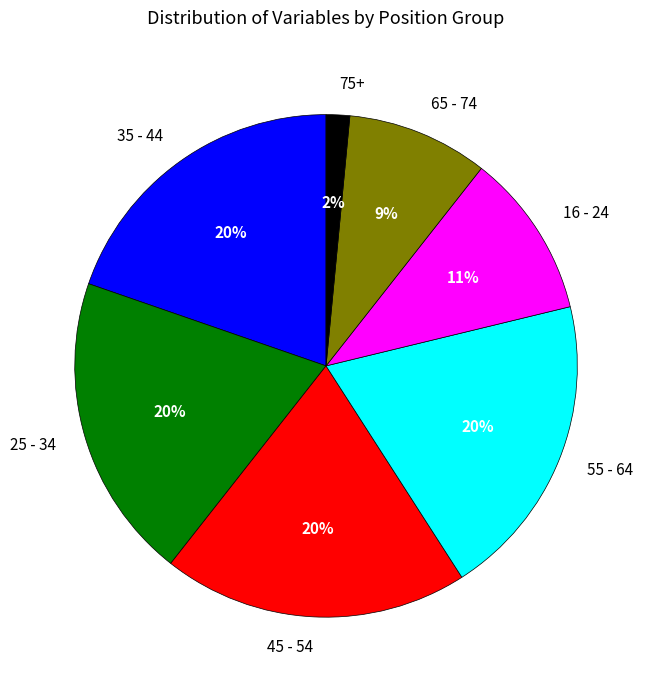

To the nearest percent, what portion does 25 - 34 represent?

20%